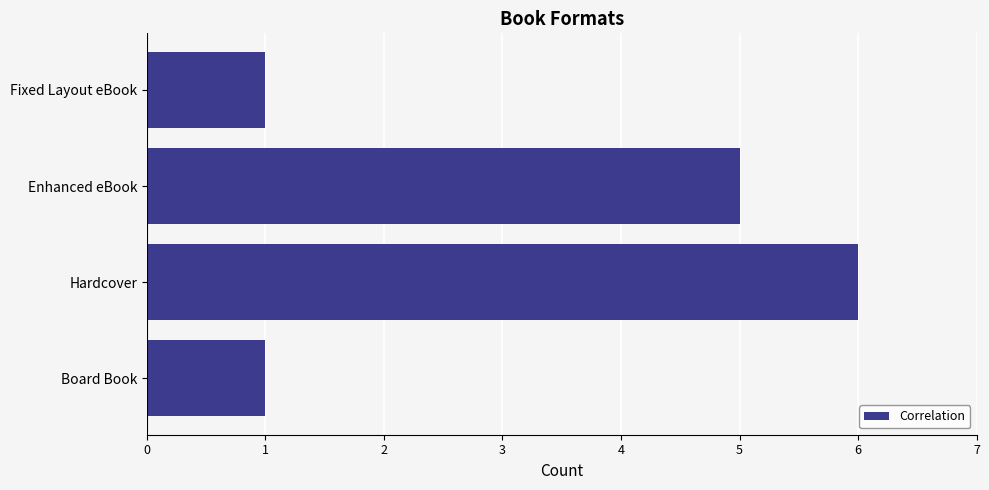

True or false: the data shows 3 at Enhanced eBook.

False